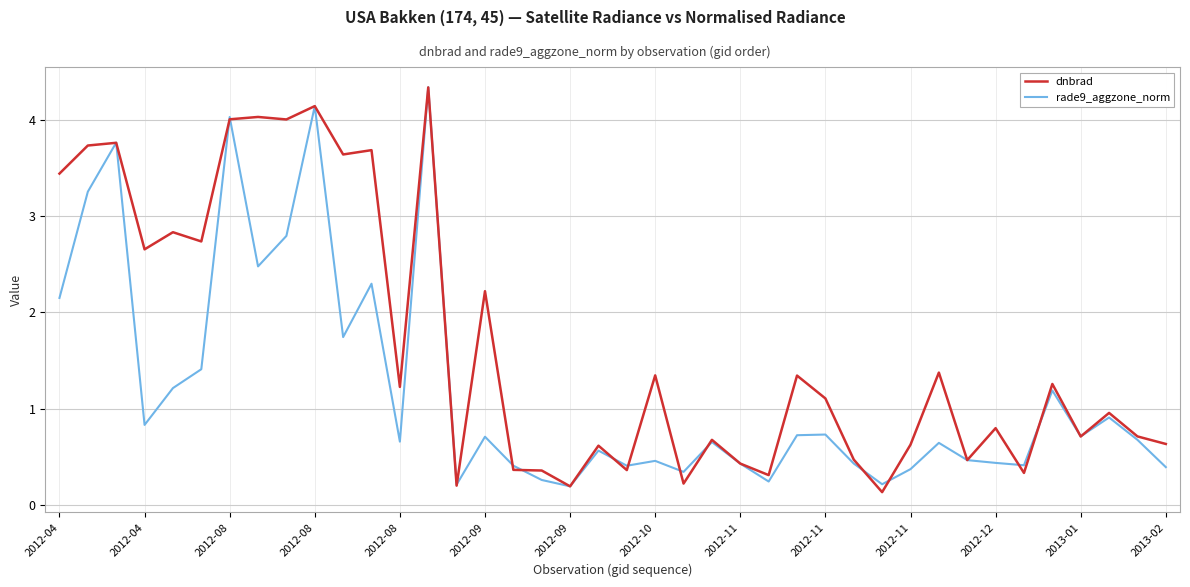

How many lines are shown in the chart?

2